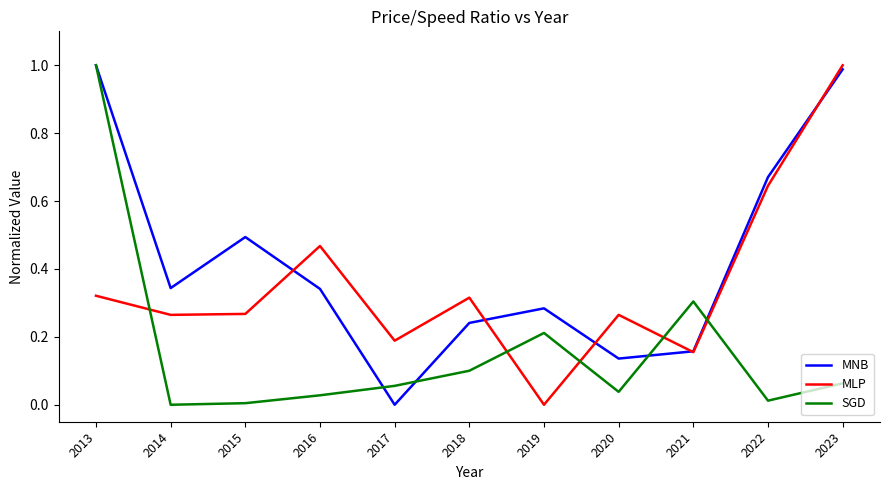

What is the spread (max minus min) of values at 2023?

0.9